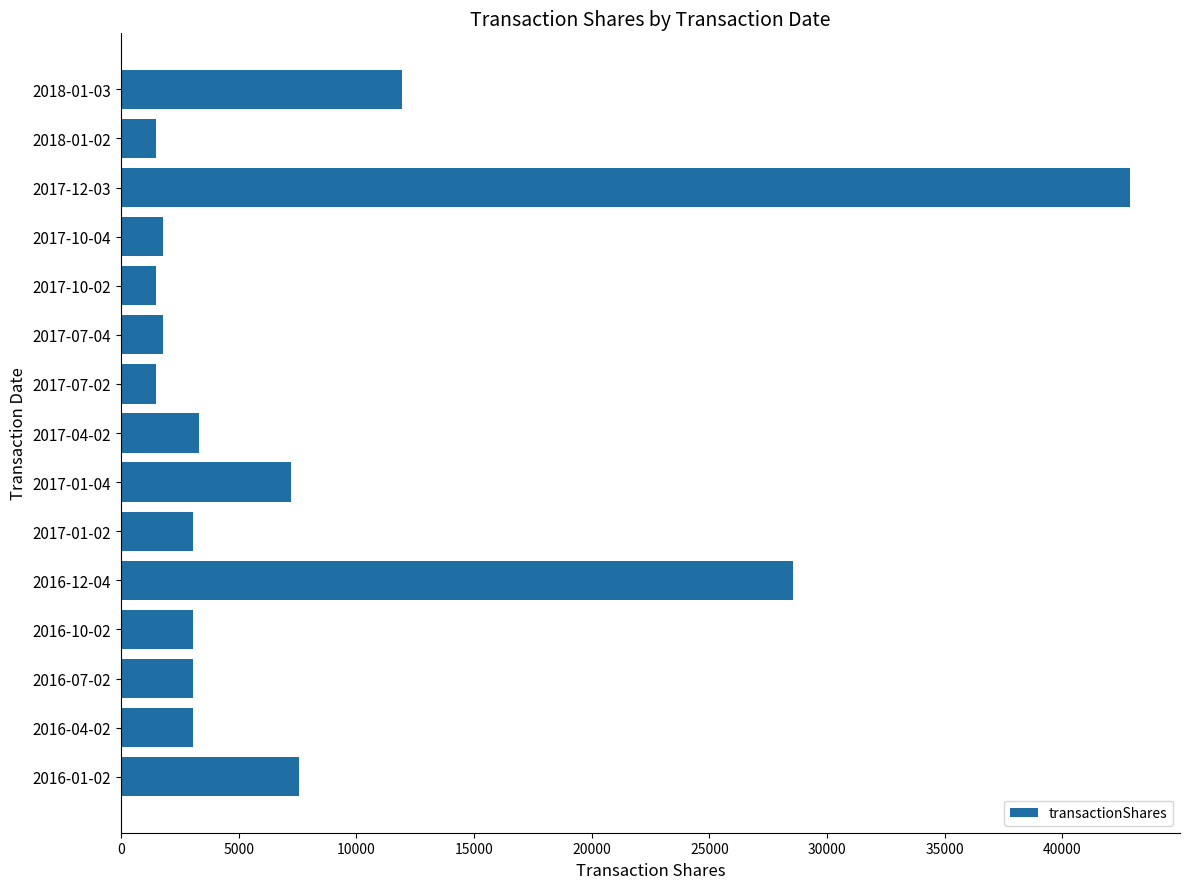

How many bars are there in total?

15